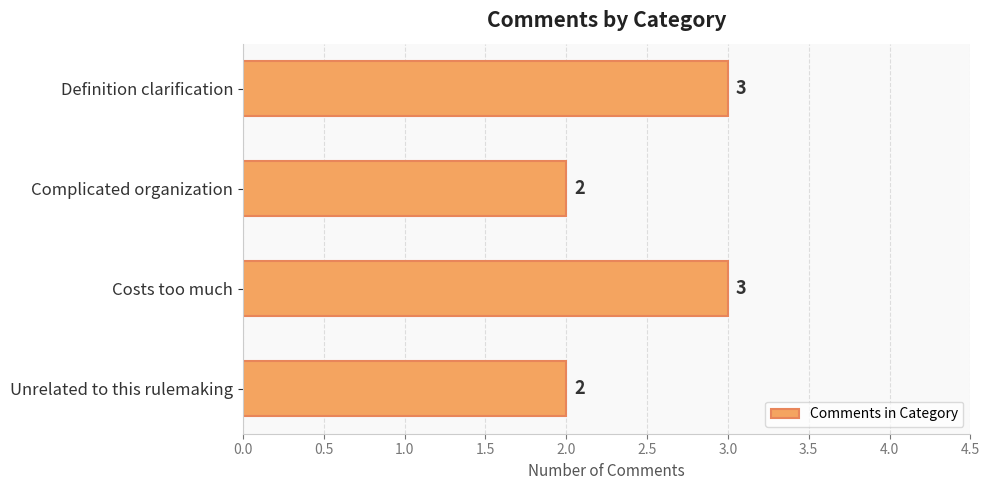

What is the label of the 1st bar from the bottom?

Unrelated to this rulemaking